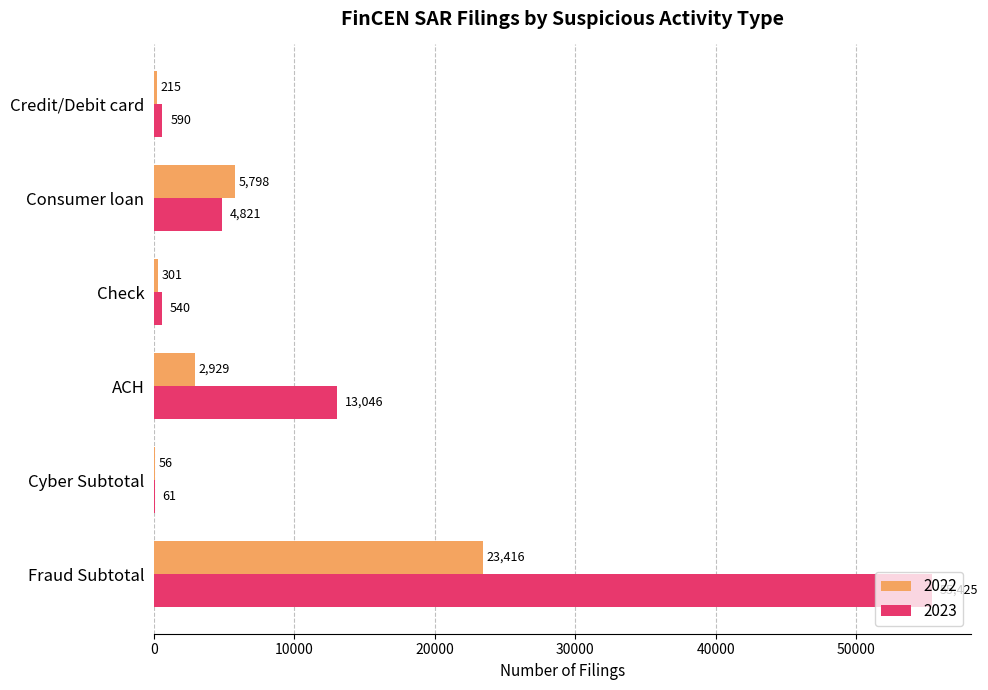

How many categories are shown in the chart?

6